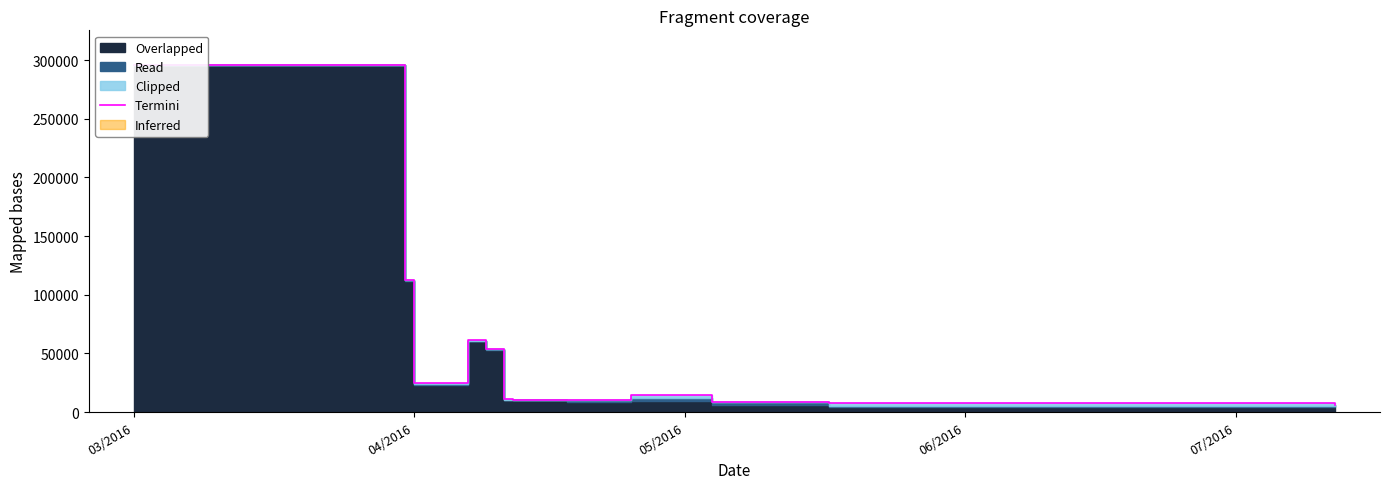

How many points are lower than both their immediate neighbors (excluding endpoints)?

2